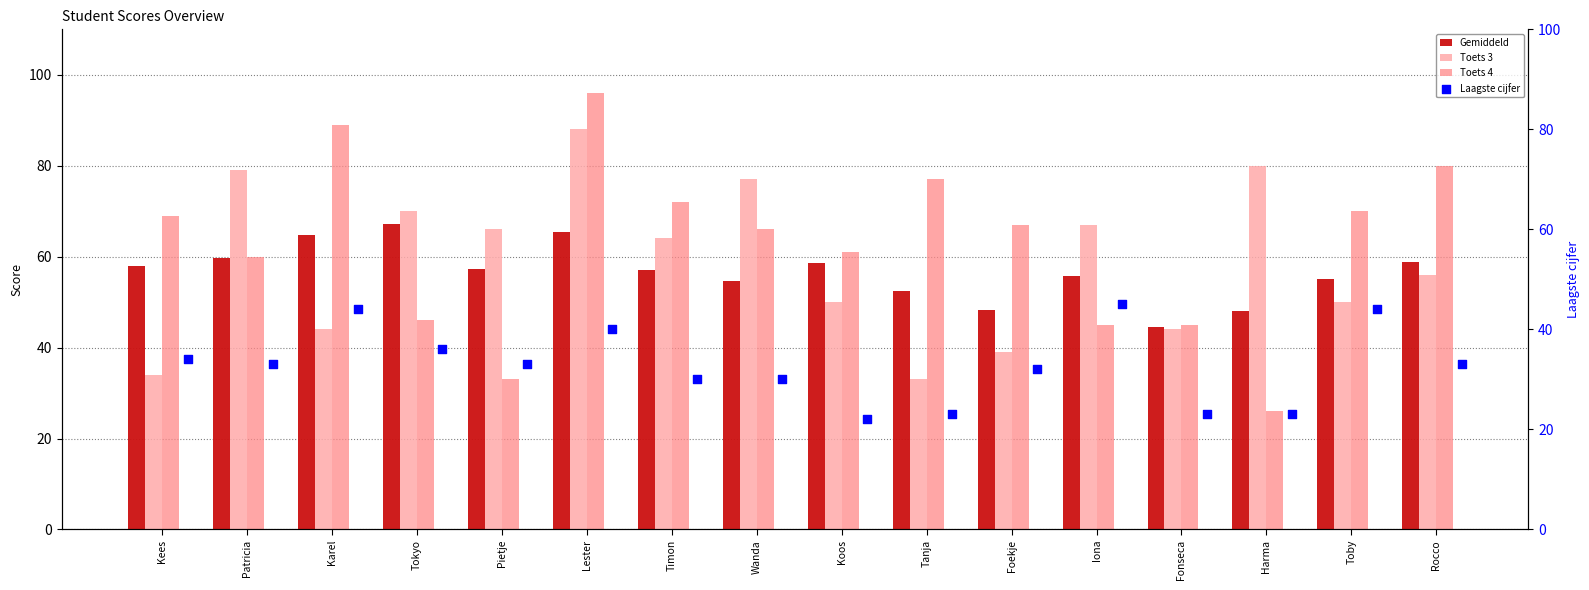

What are all the series names shown in the legend?

Gemiddeld, Toets 3, Toets 4, Laagste cijfer